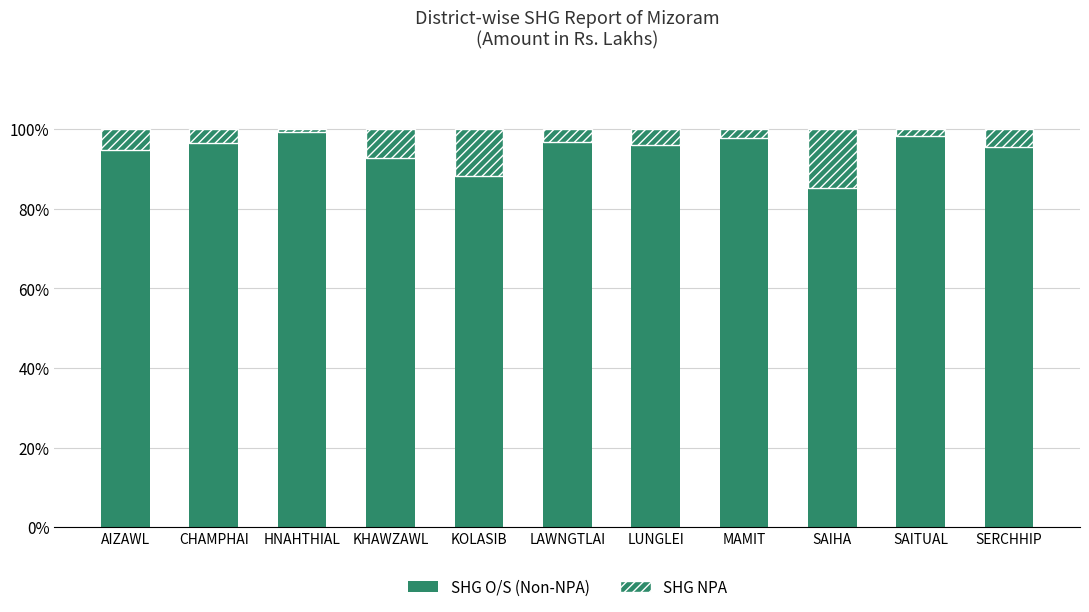

What is the label of the 5th bar from the left?

KOLASIB